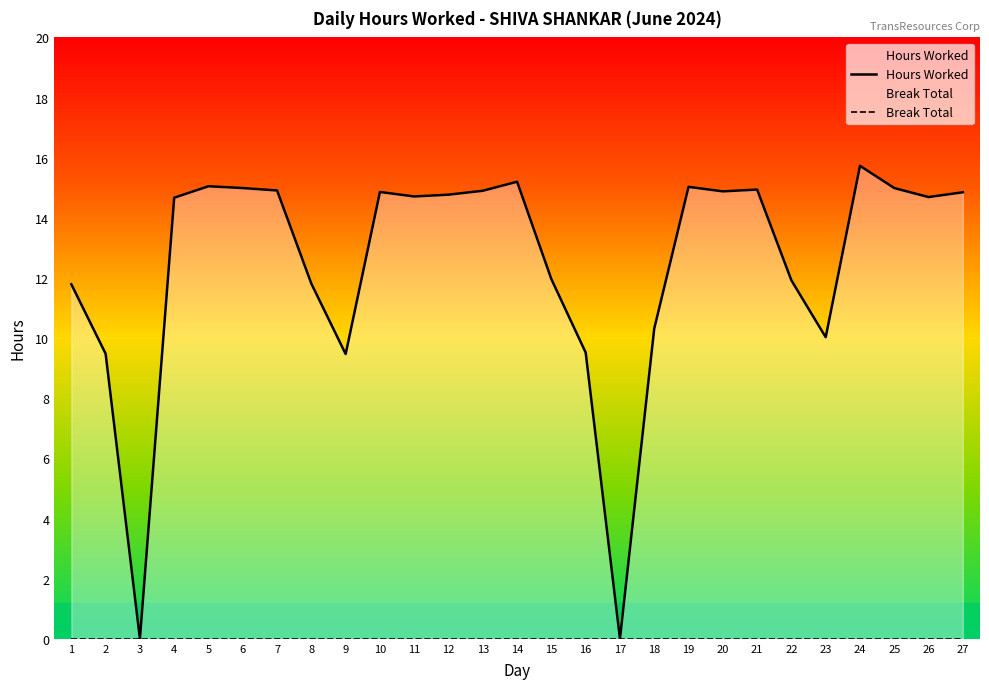

What is the difference between the highest and lowest values at 4?

14.7